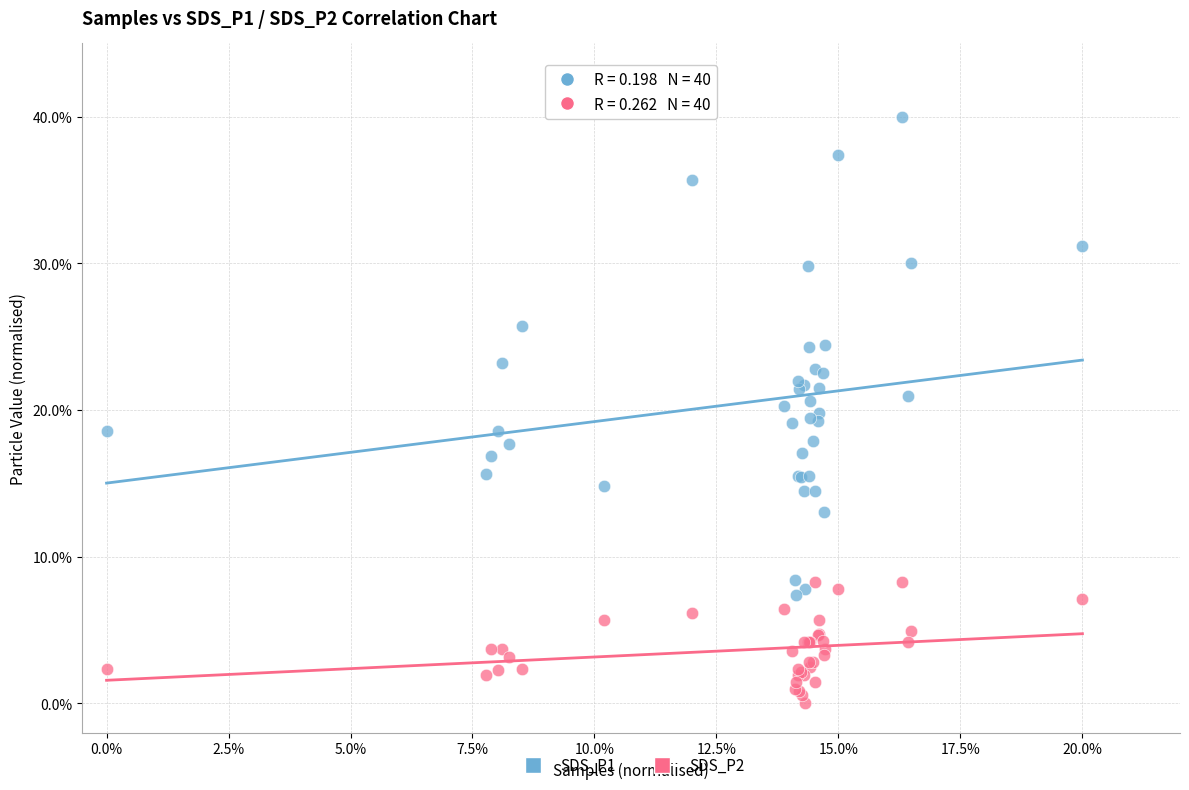

Which series contains the highest Y value?

SDS_P1